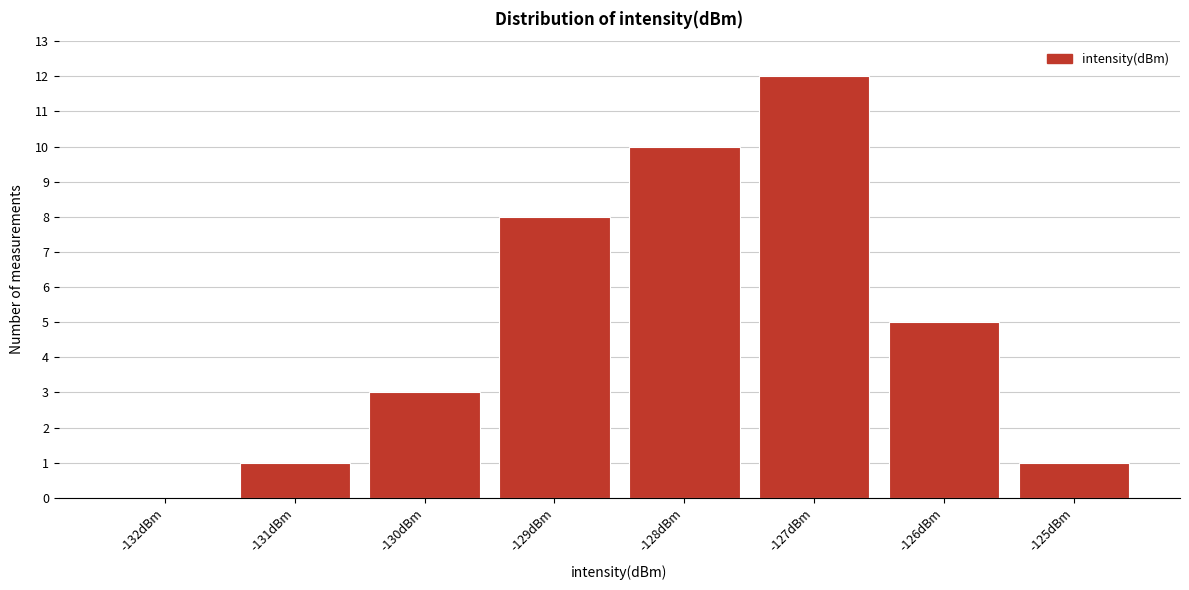

Reading left to right, list every bar in this chart as the range it spans on the x-axis followed by its height. The values are not printed on the chart, so give them approximately, as read against the axis.

-132.5 to -131.5: 0
-131.5 to -130.5: 1
-130.5 to -129.5: 3
-129.5 to -128.5: 8
-128.5 to -127.5: 10
-127.5 to -126.5: 12
-126.5 to -125.5: 5
-125.5 to -124.5: 1